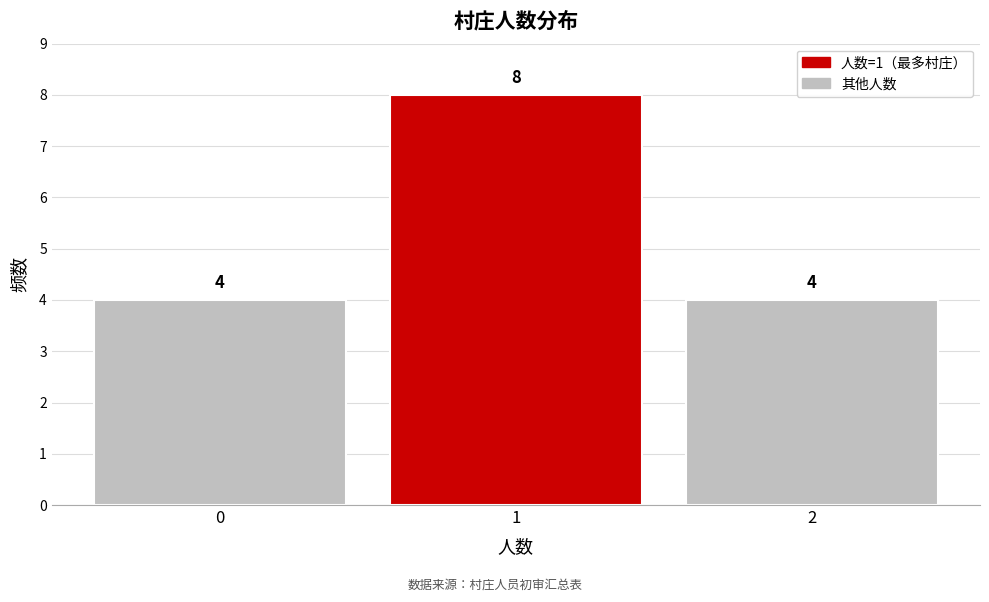

Reading left to right, list every bar in this chart as the range it spans on the x-axis followed by its height.

-0.5 to 0.5: 4
0.5 to 1.5: 8
1.5 to 2.5: 4